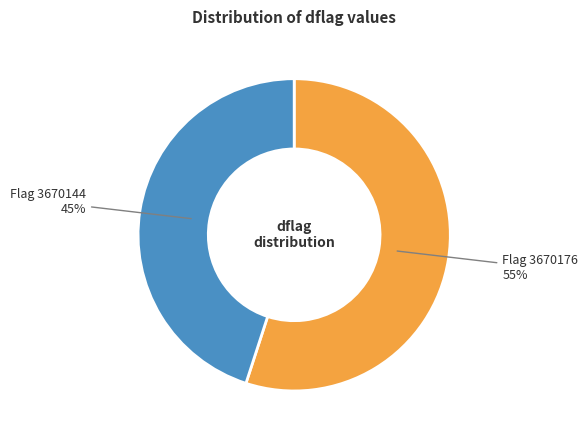

Does any single category account for the majority?

Yes